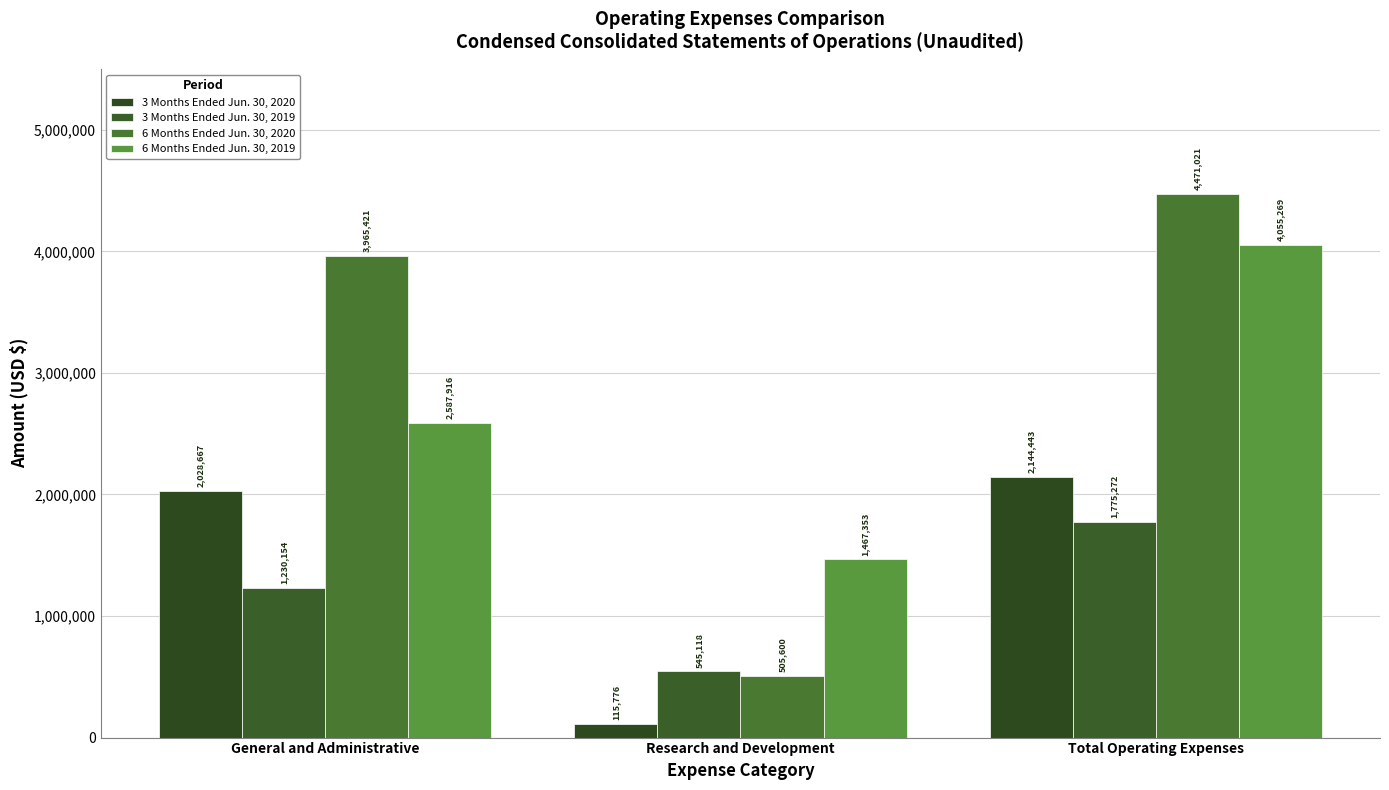

True or false: 3 Months Ended Jun. 30, 2019 has a value of 1909051 at General and Administrative.

False